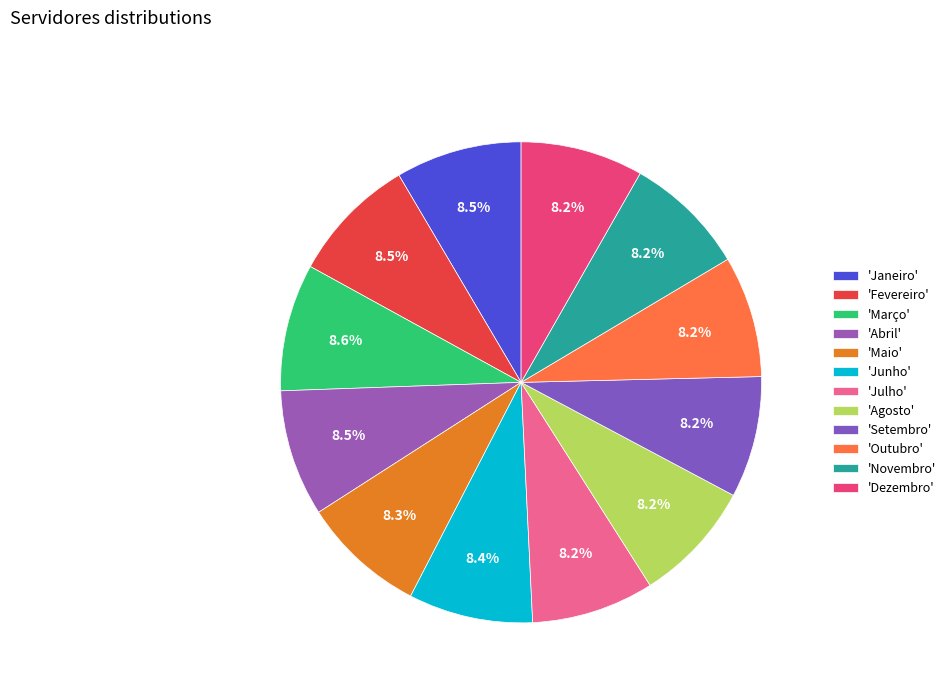

How many segments does this pie chart have?

12